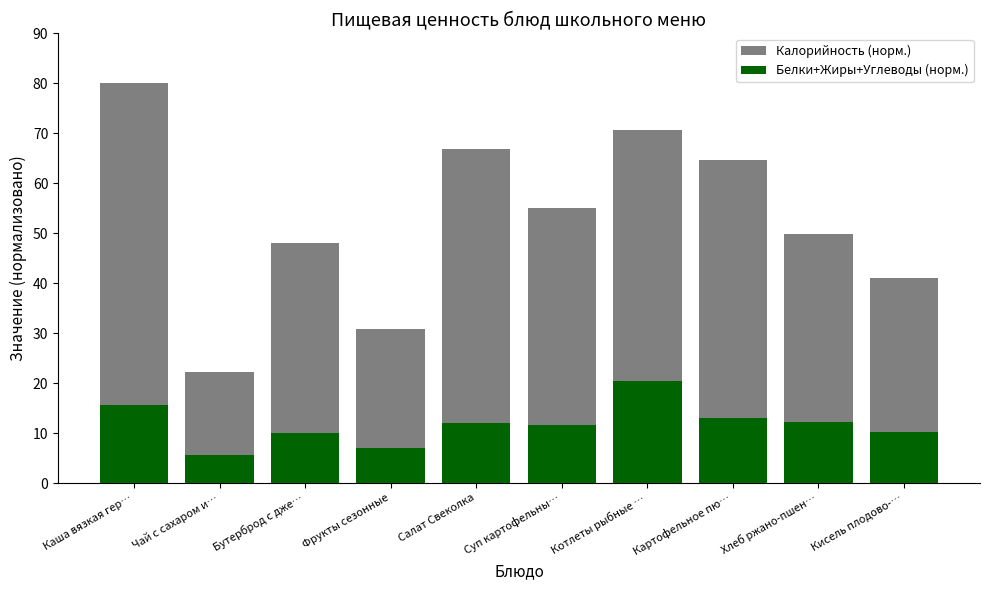

Which has a higher value, Фрукты сезонные or Суп картофельны…?

Суп картофельны…